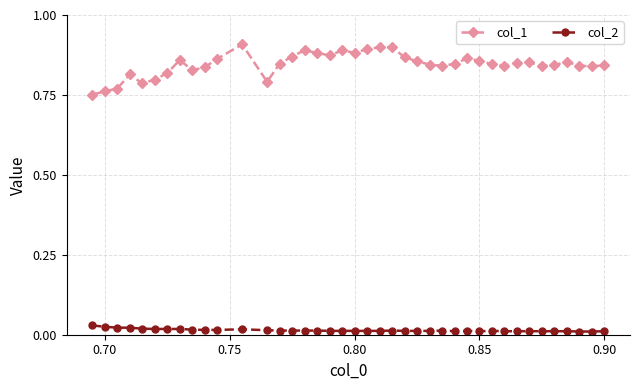

Which series has the widest spread of values?

col_1